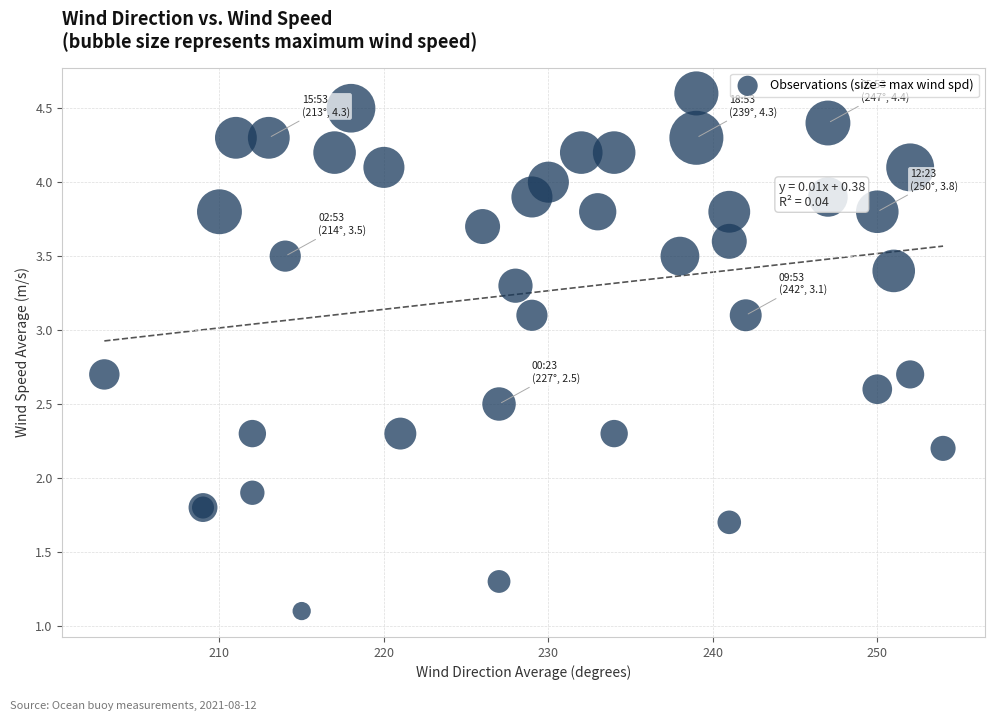

What Y value in the scatter plot is closest to 2?

1.9